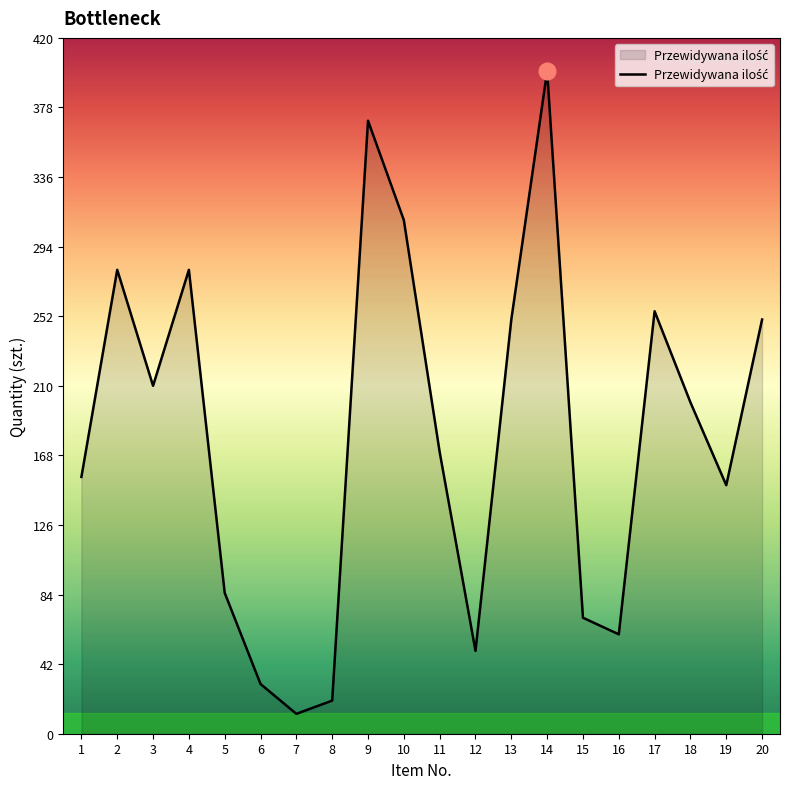

What is the average value?

180